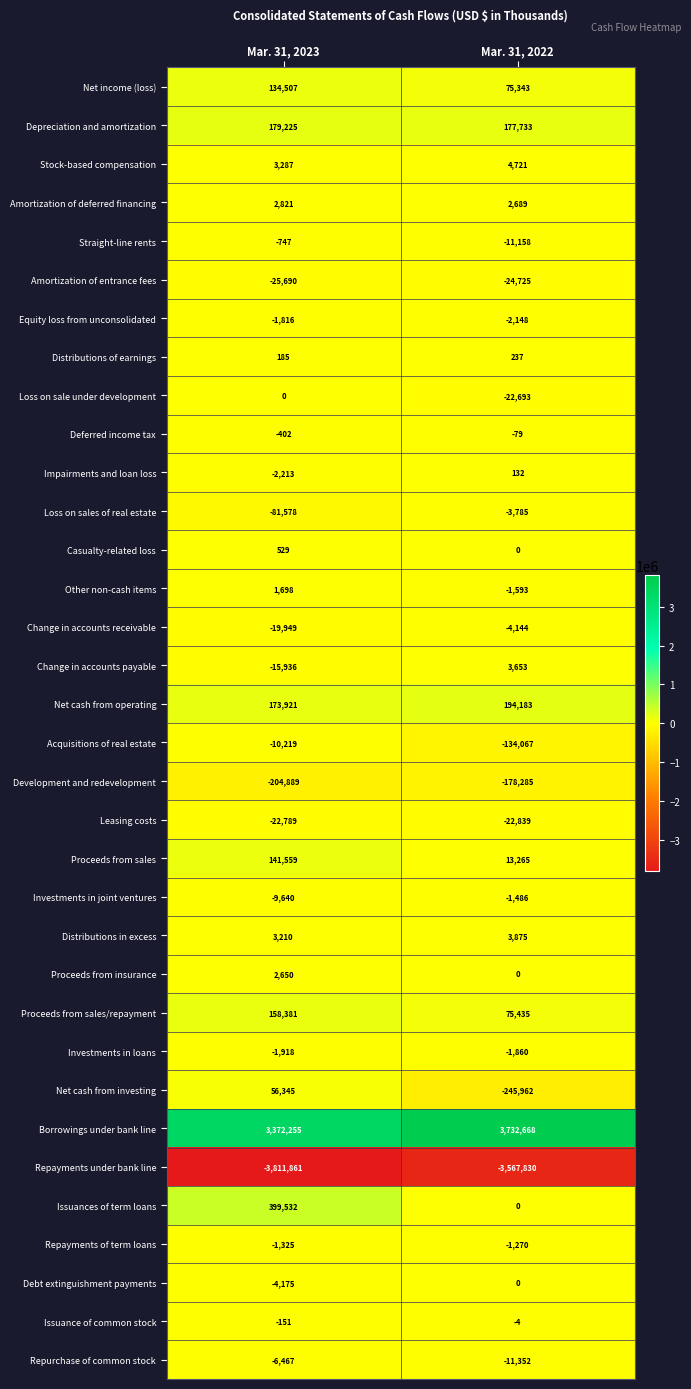

Which category has the lowest value across all series?

Mar. 31, 2023